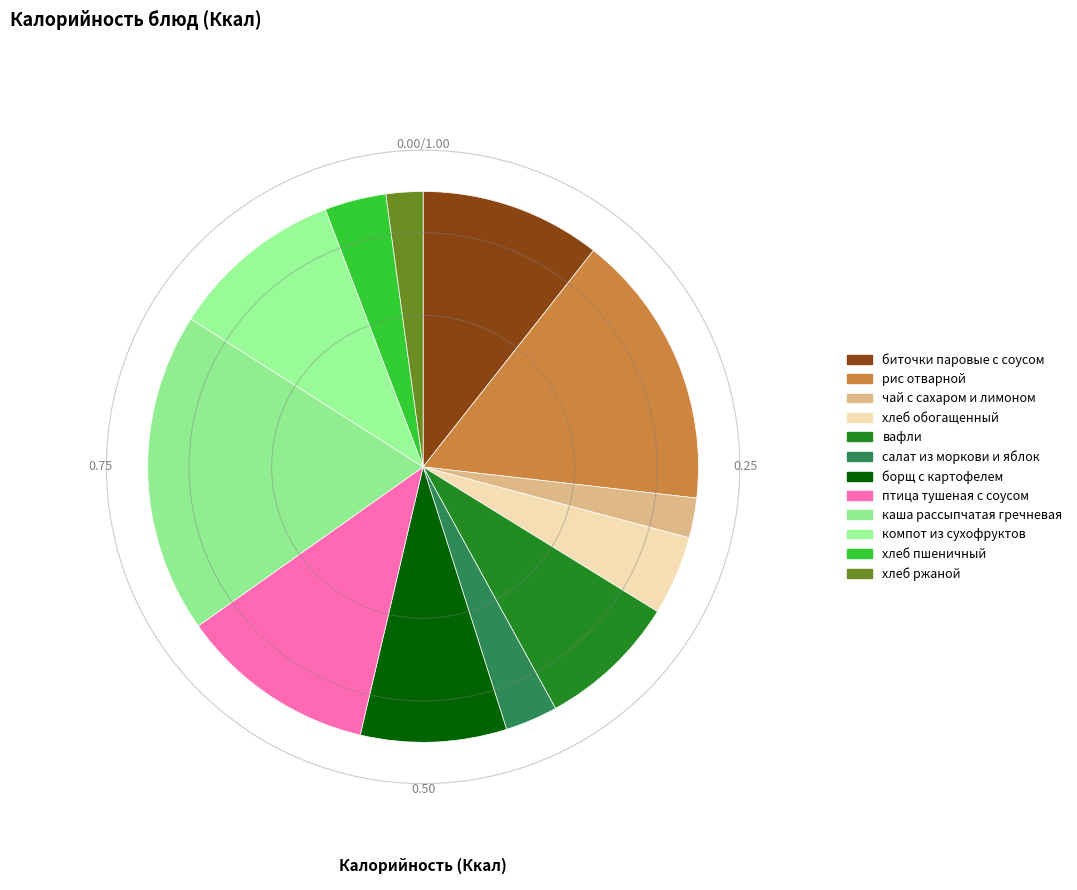

Is it true that салат из моркови и яблок is 3% of the pie?

True